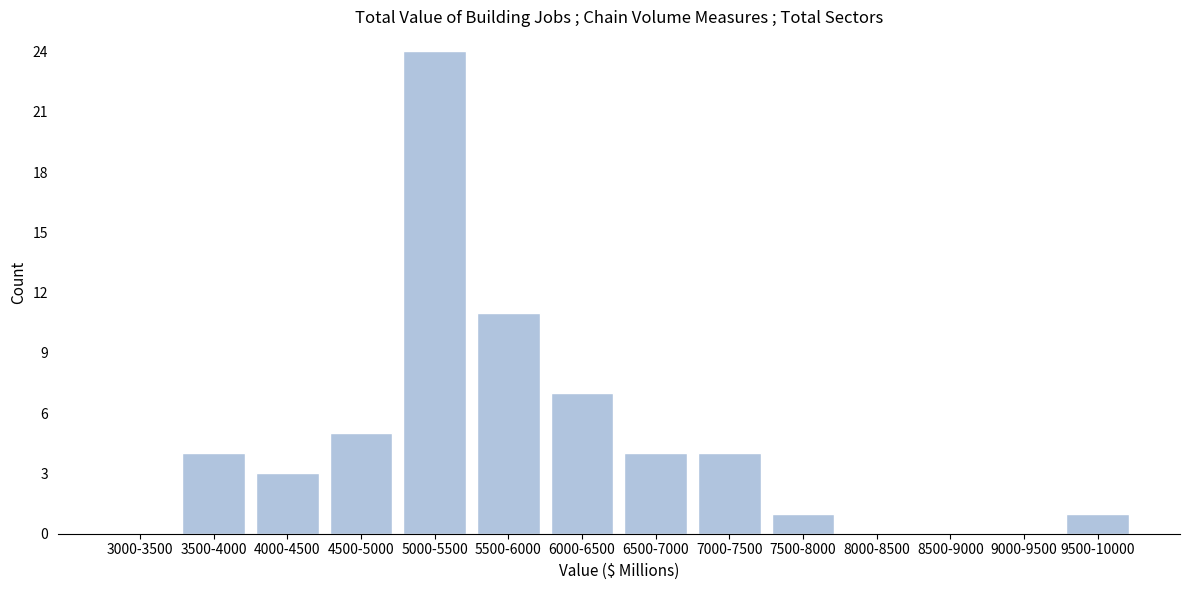

Reading right to left, extract all data points from this chart.

9500-10000=1	9000-9500=0	8500-9000=0	8000-8500=0	7500-8000=1	7000-7500=4	6500-7000=4	6000-6500=7	5500-6000=11	5000-5500=24	4500-5000=5	4000-4500=3	3500-4000=4	3000-3500=0